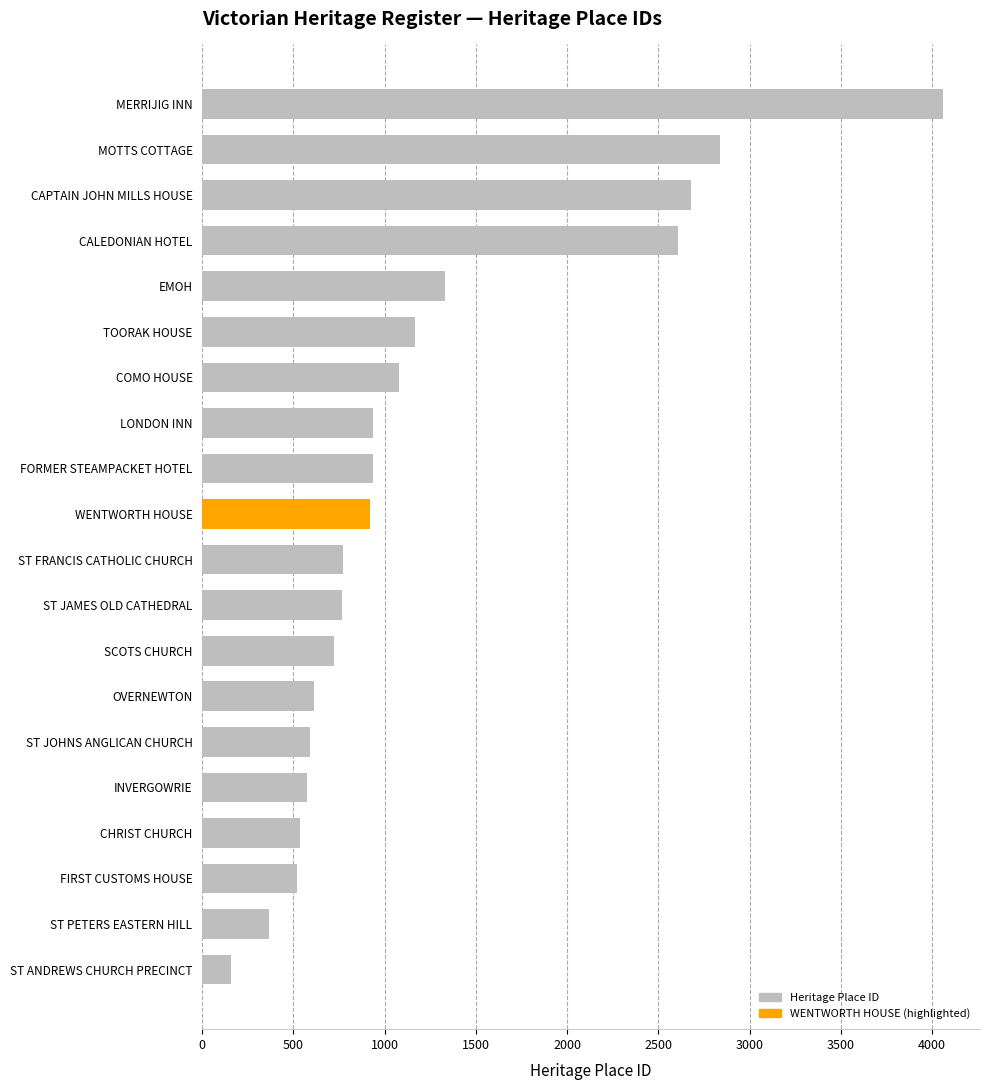

What is the label of the 15th bar from the bottom?

TOORAK HOUSE